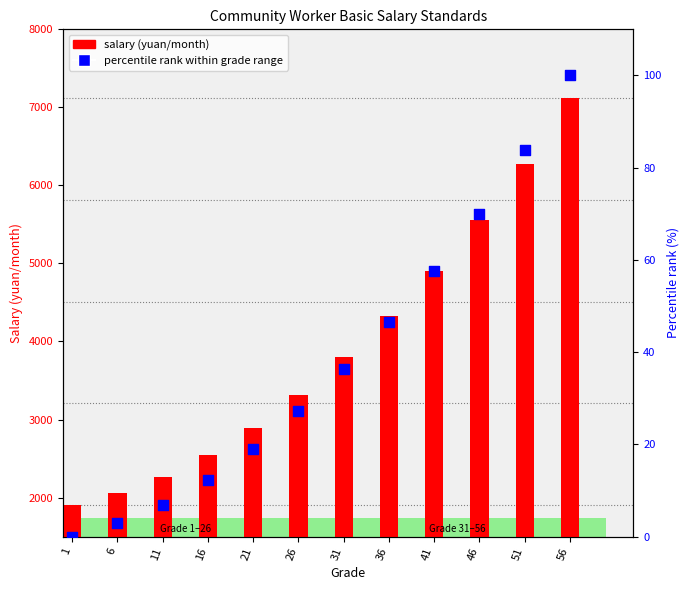

Which series reaches the maximum Y coordinate?

salary (yuan/month)